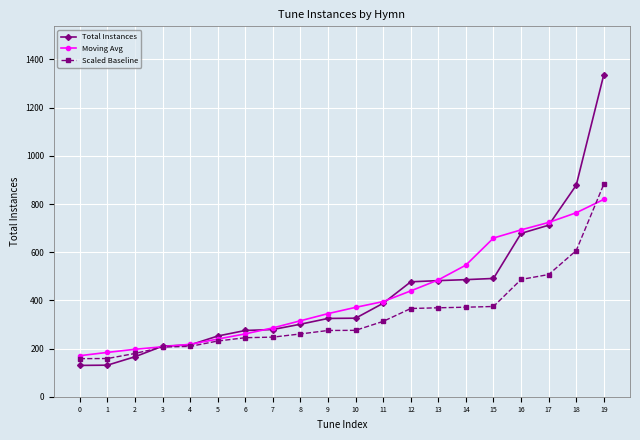

At which category is the sum across all series the highest?

19